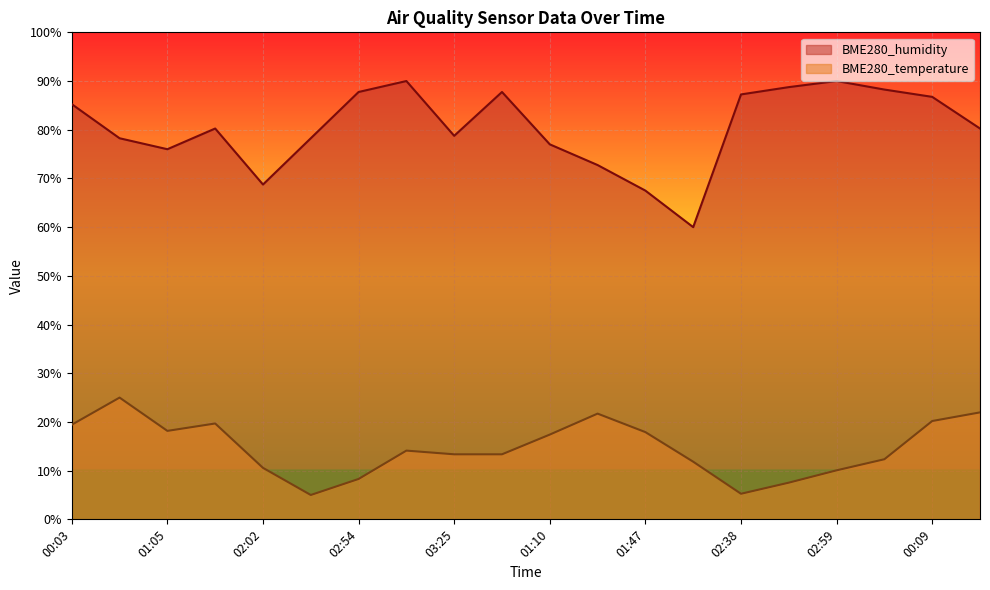

Reading left to right, list all the values displayed in this chart.

BME280_humidity: 85.3	78.3	76.0	80.2	68.7	78.3	87.7	90.0	78.7	87.7	77.0	72.8	67.5	60.0	87.3	88.8	90.0	88.2	86.7	80.2
BME280_temperature: 19.4	25.0	18.2	19.7	10.6	5.0	8.3	14.1	13.4	13.4	17.4	21.7	17.9	11.8	5.3	7.5	10.1	12.3	20.2	22.0